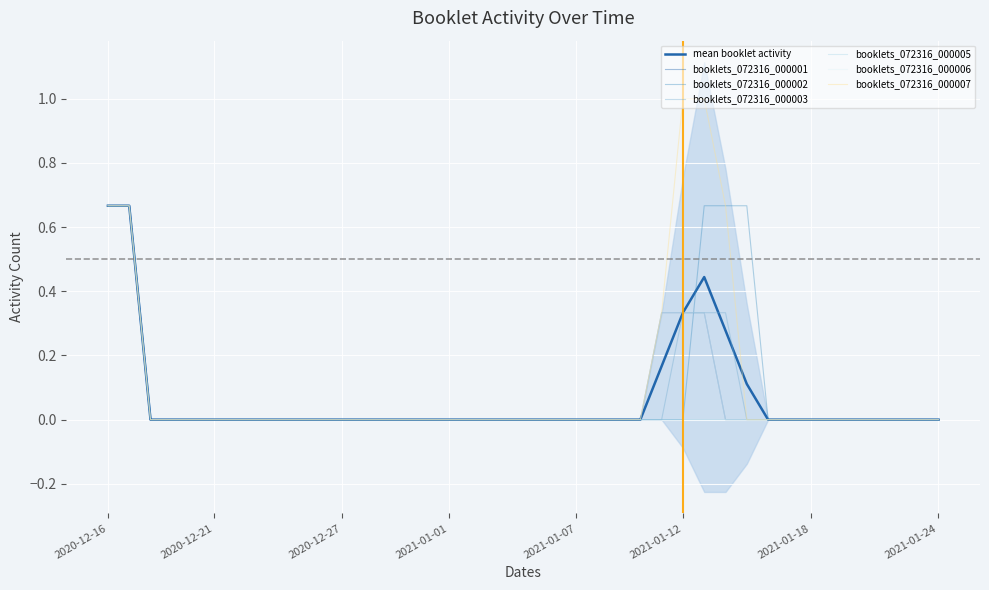

True or false: booklets_072316_000005 has more than 0 interior local peaks.

False